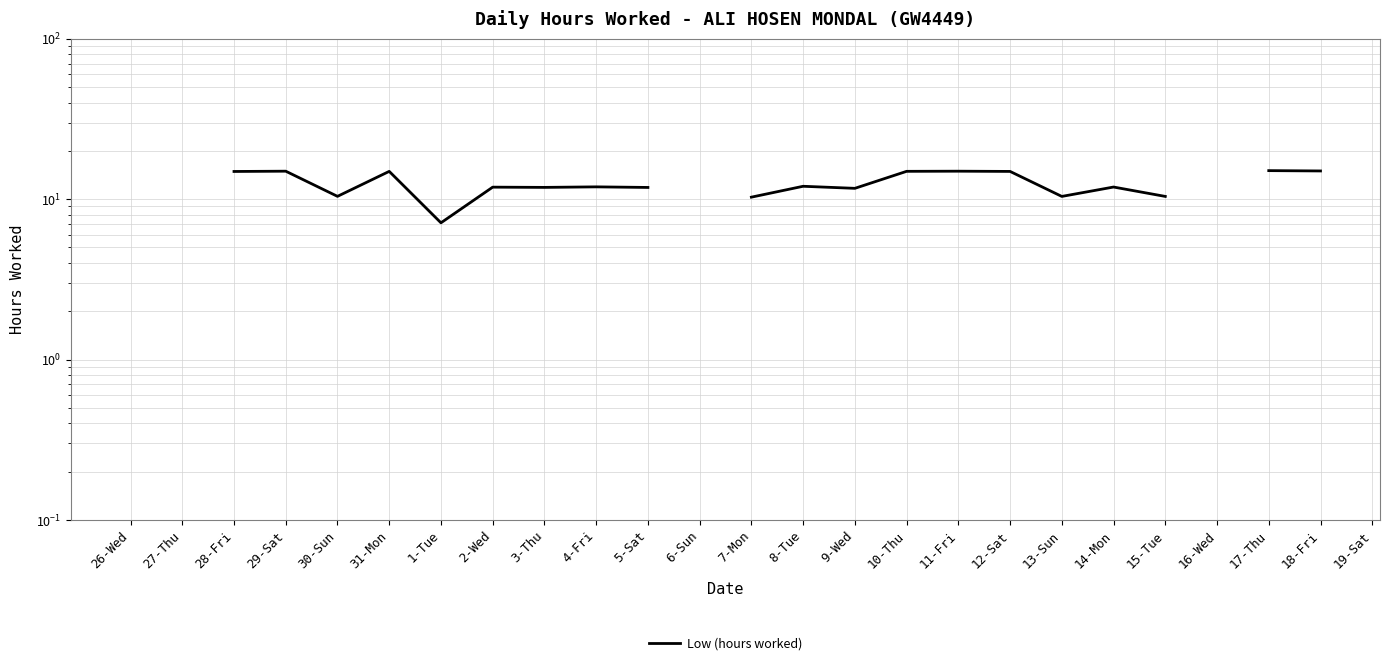

Where is the first local maximum?

29-Sat